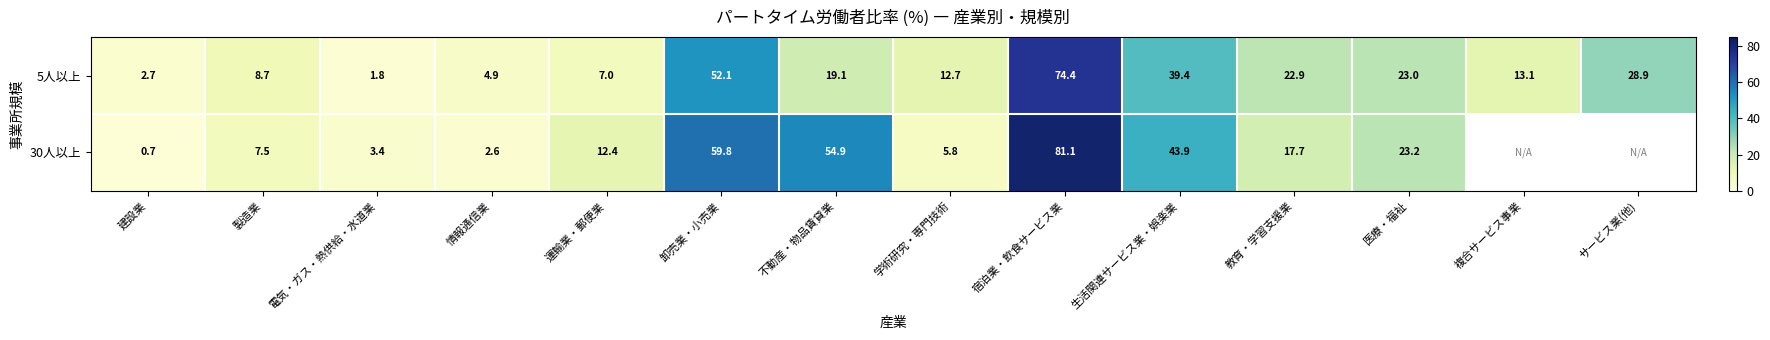

Where is 5人以上 nearest to the value 38?

生活関連サービス業・娯楽業